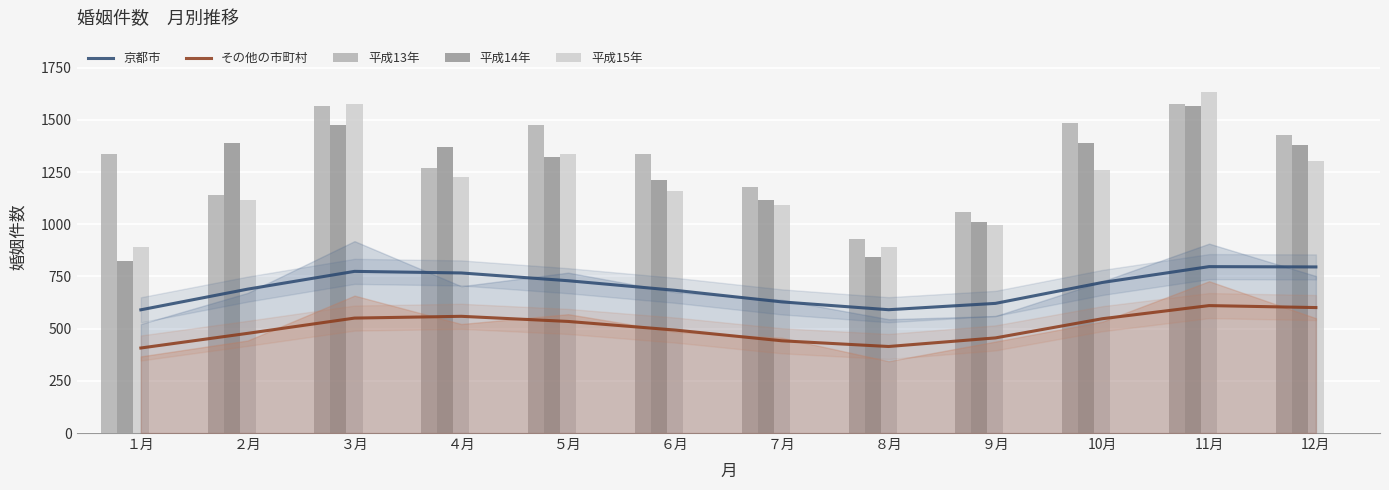

What is the difference between the maximum and second lowest values in the 平成14年 series?

724.0